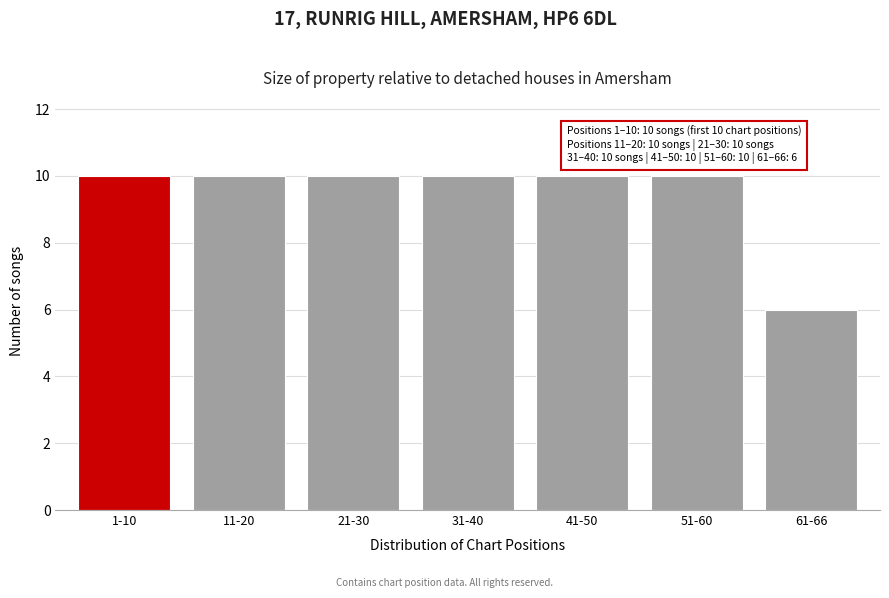

Reading left to right, transcribe all the data shown in this chart.

1-10=10	11-20=10	21-30=10	31-40=10	41-50=10	51-60=10	61-66=6